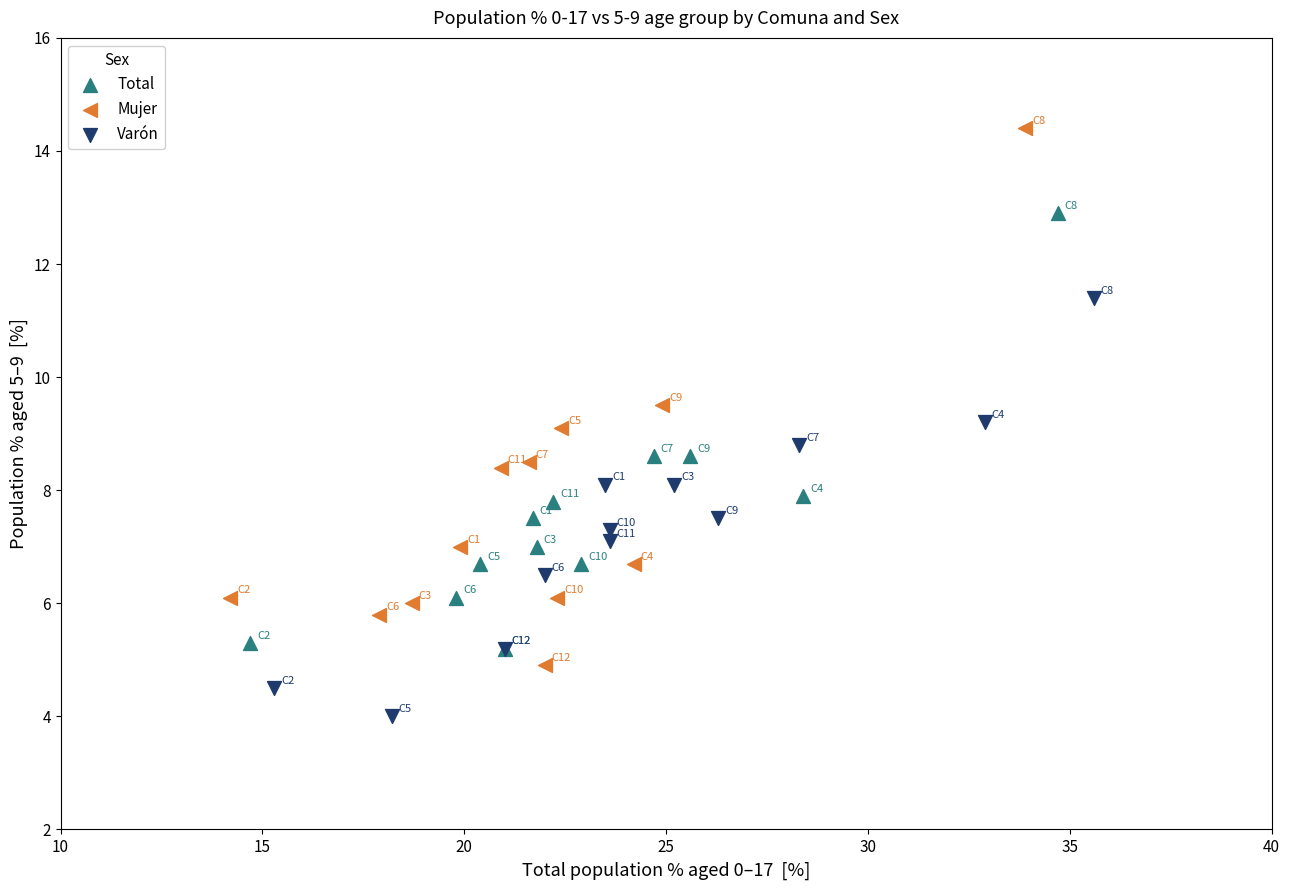

Which series contains the highest Y value?

Mujer